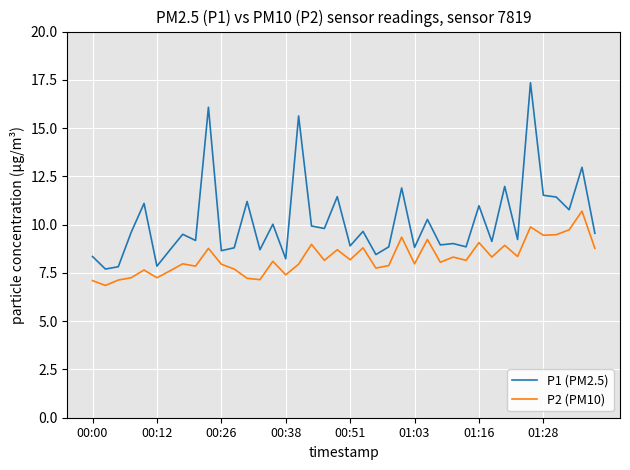

Which series has the largest total across all categories?

P1 (PM2.5)